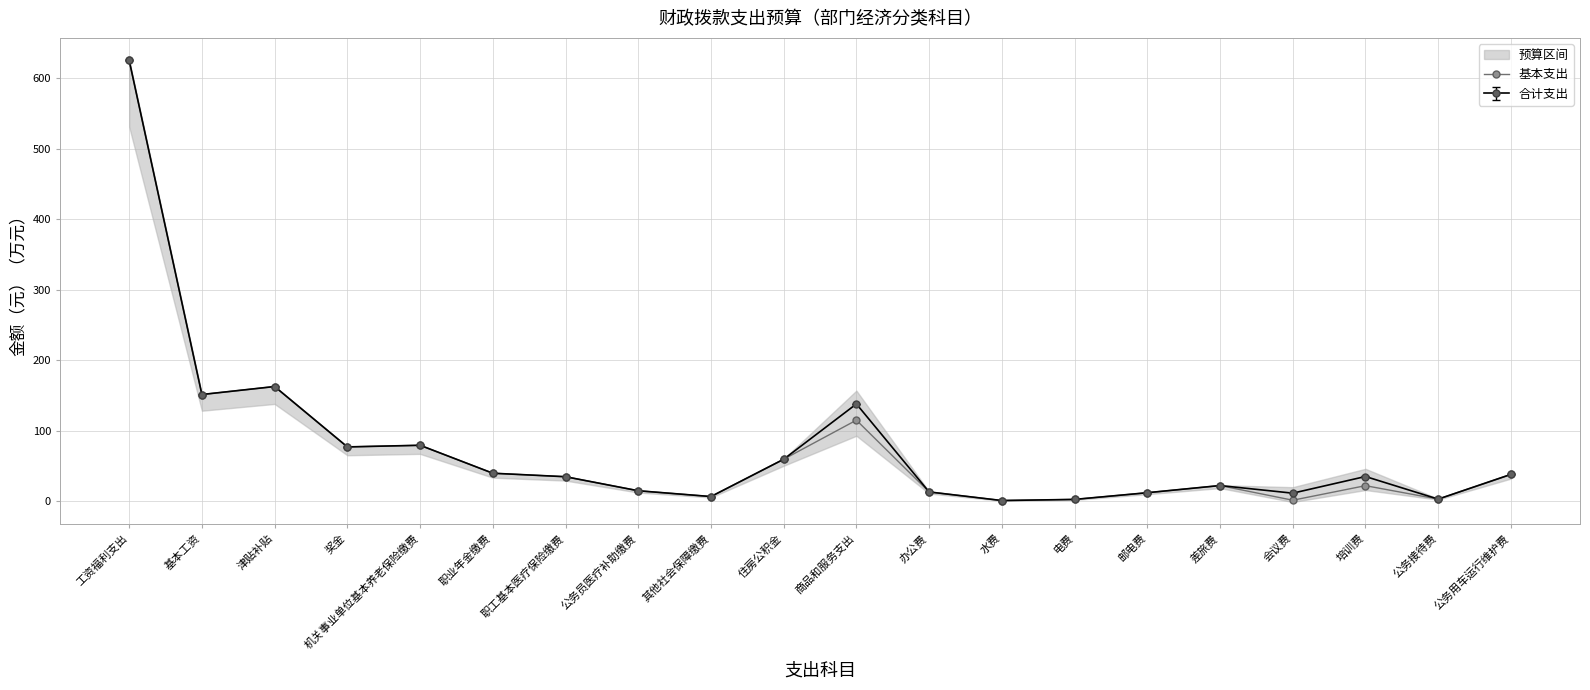

How many interior local peaks (higher than both neighbors) does the data have?

5